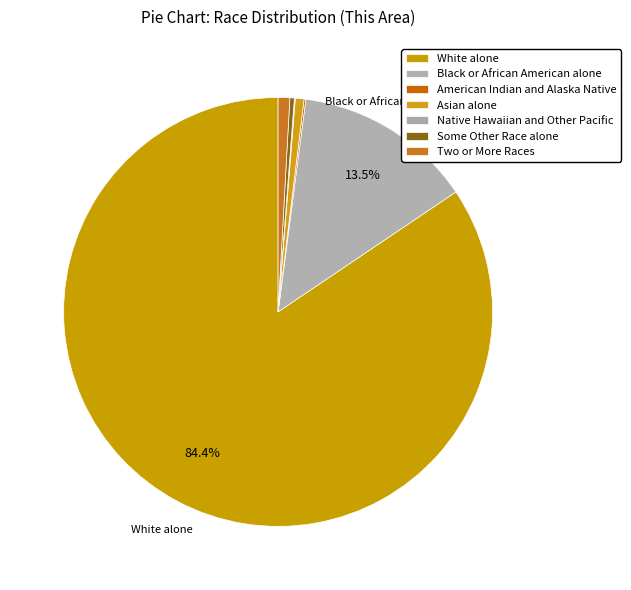

What percentage is NOT represented by Some Other Race alone?

99.7%